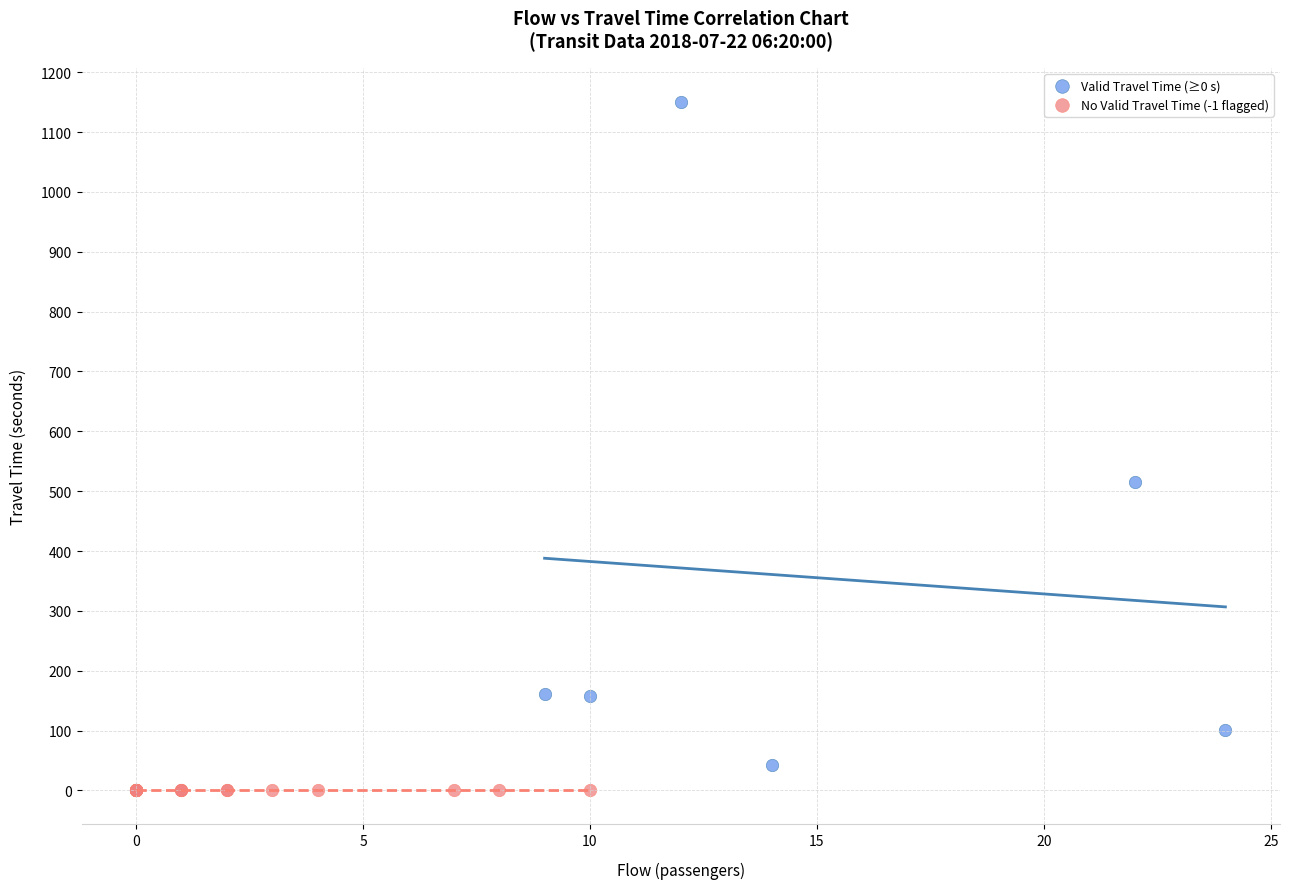

Which series contains the highest Y value?

Valid Travel Time (≥0 s)